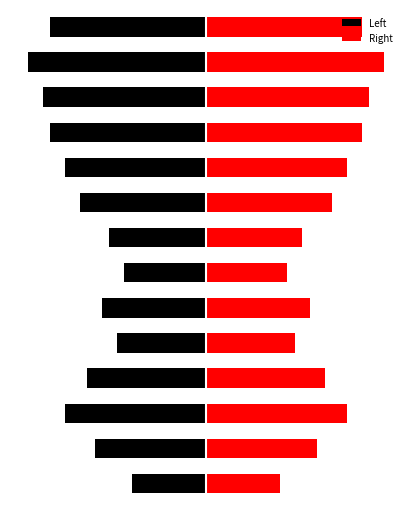

What is the minimum value for Left?

-24